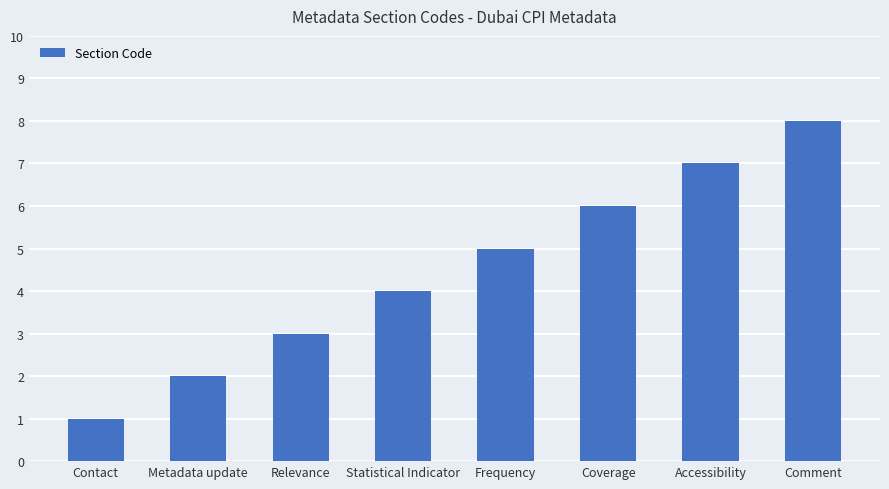

How many data points are less than 5?

4